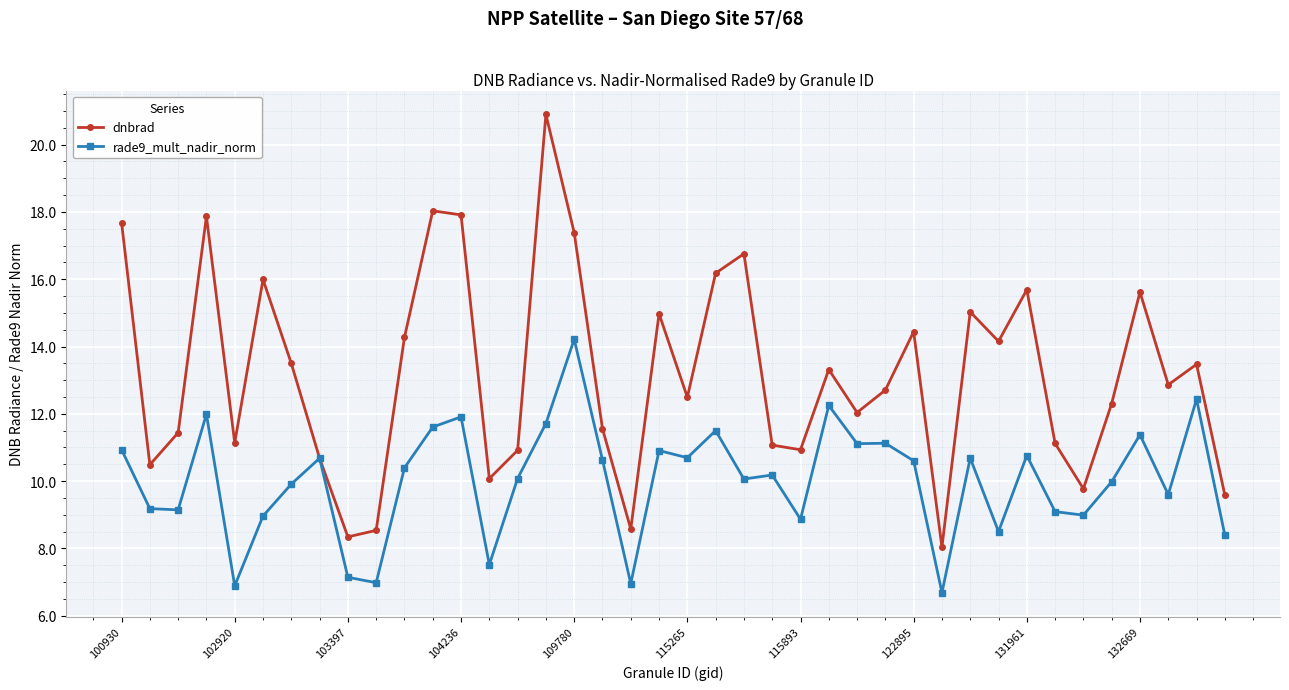

List the series in order of their peak value, highest first.

dnbrad, rade9_mult_nadir_norm